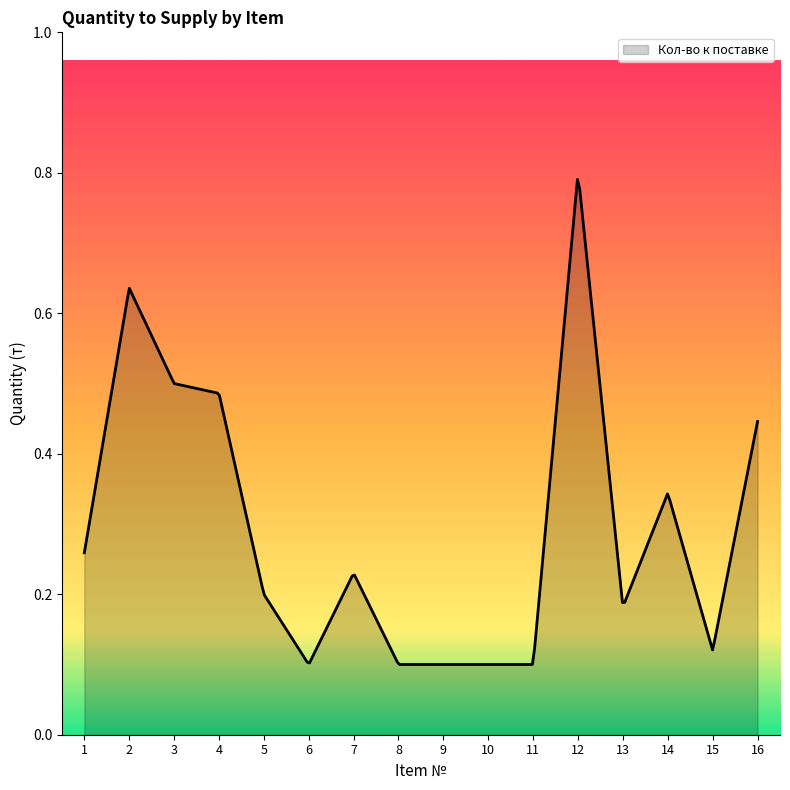

At which category does the data reach its first local valley?

6